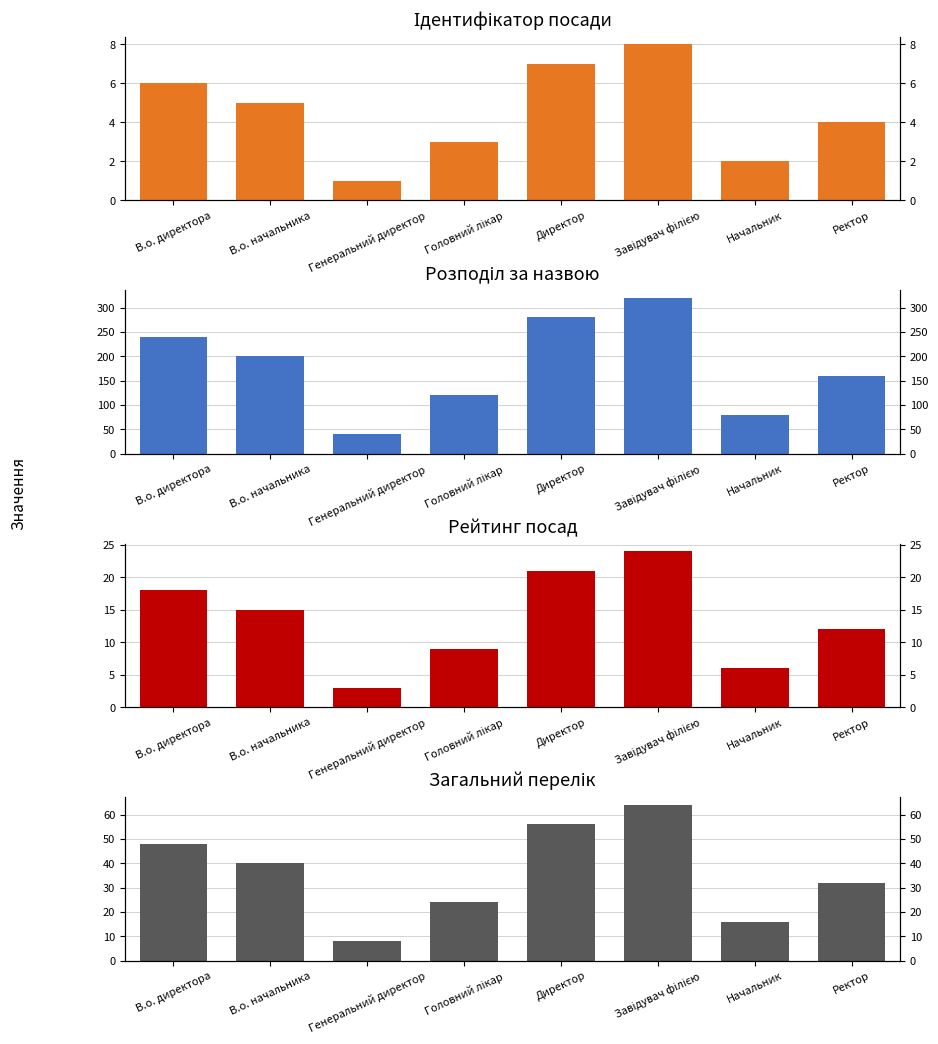

How many values exceed 40?

3